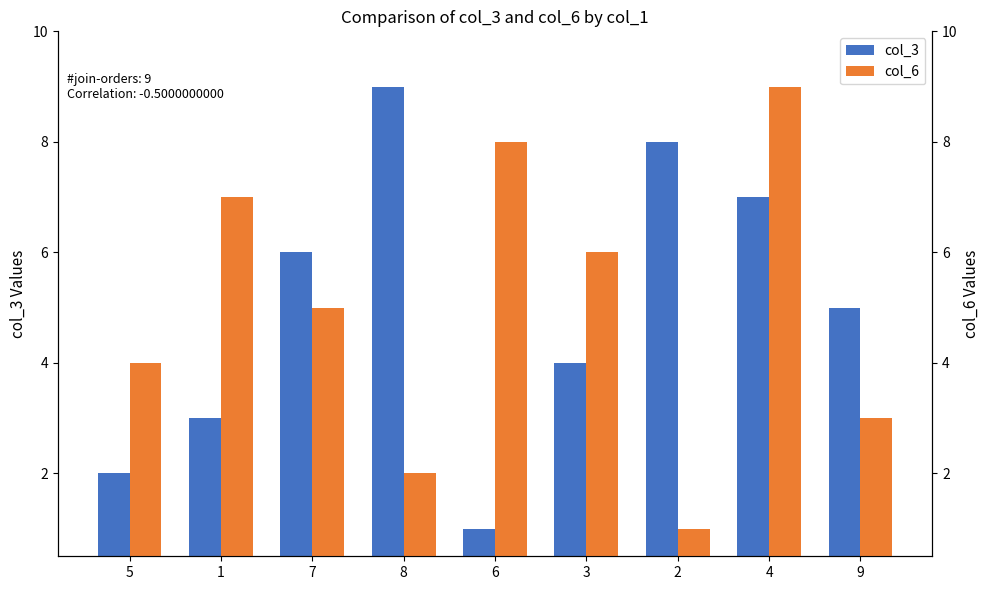

Reading left to right, transcribe all the data shown in this chart.

col_3: 2	3	6	9	1	4	8	7	5
col_6: 4	7	5	2	8	6	1	9	3